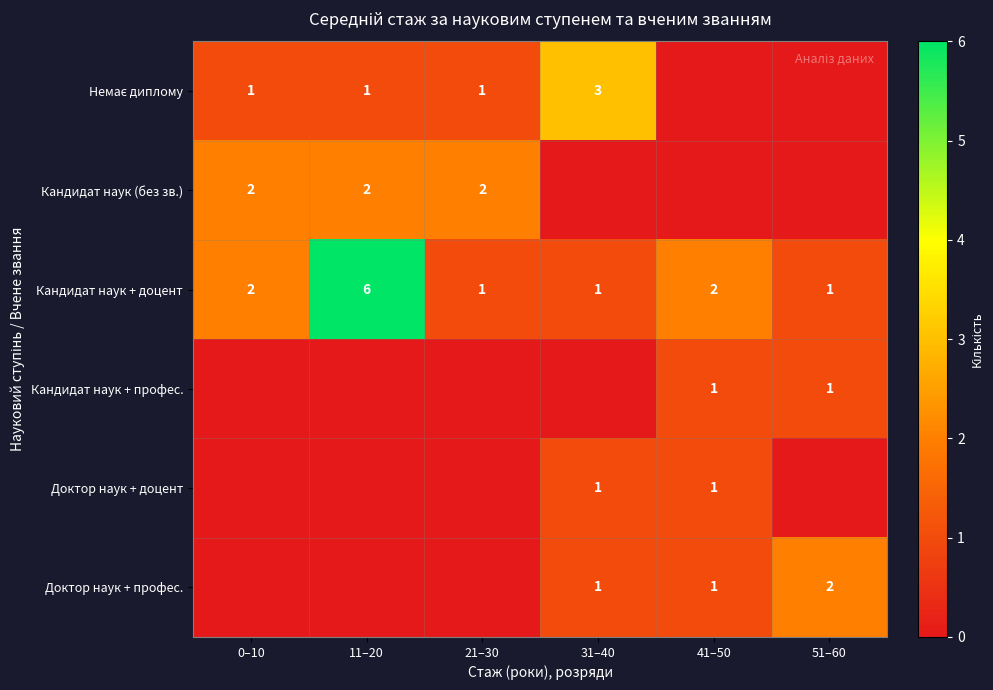

What is the maximum value for Кандидат наук + доцент?

6